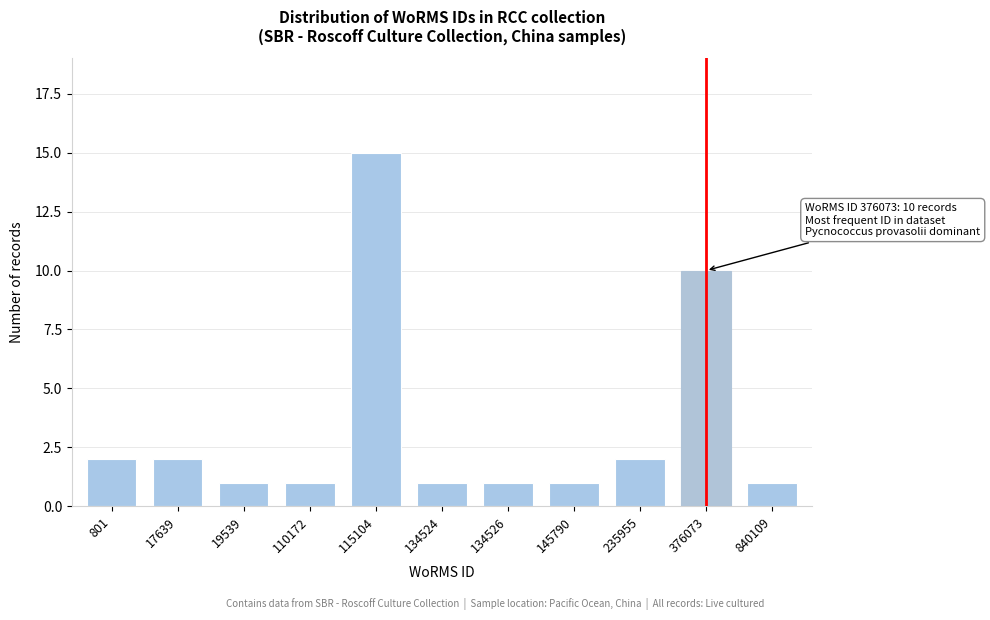

Reading left to right, transcribe all the data shown in this chart.

2	2	1	1	15	1	1	1	2	10	1